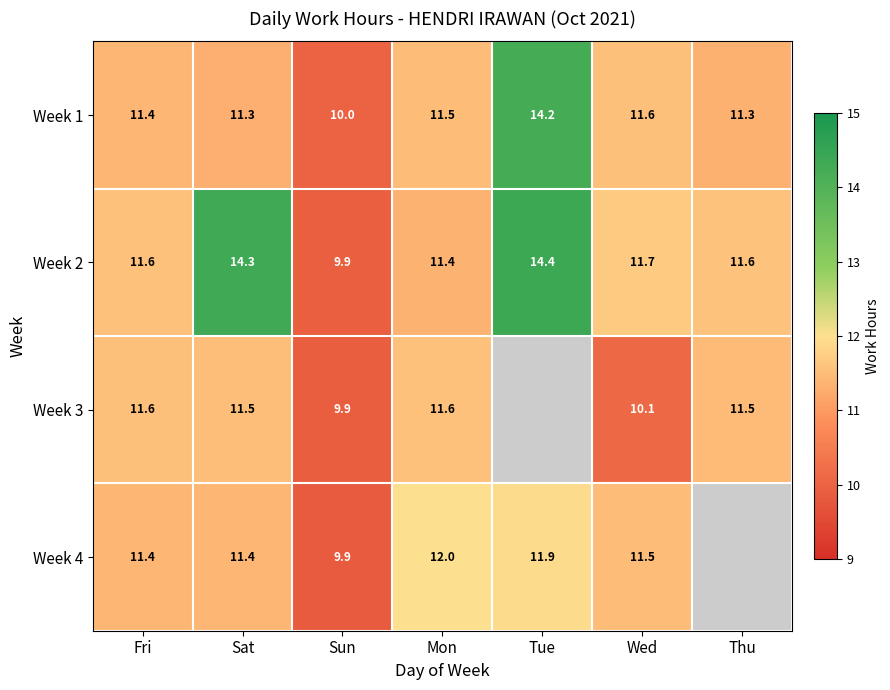

Is it true that Week 3 equals 11.5 at Sat?

True